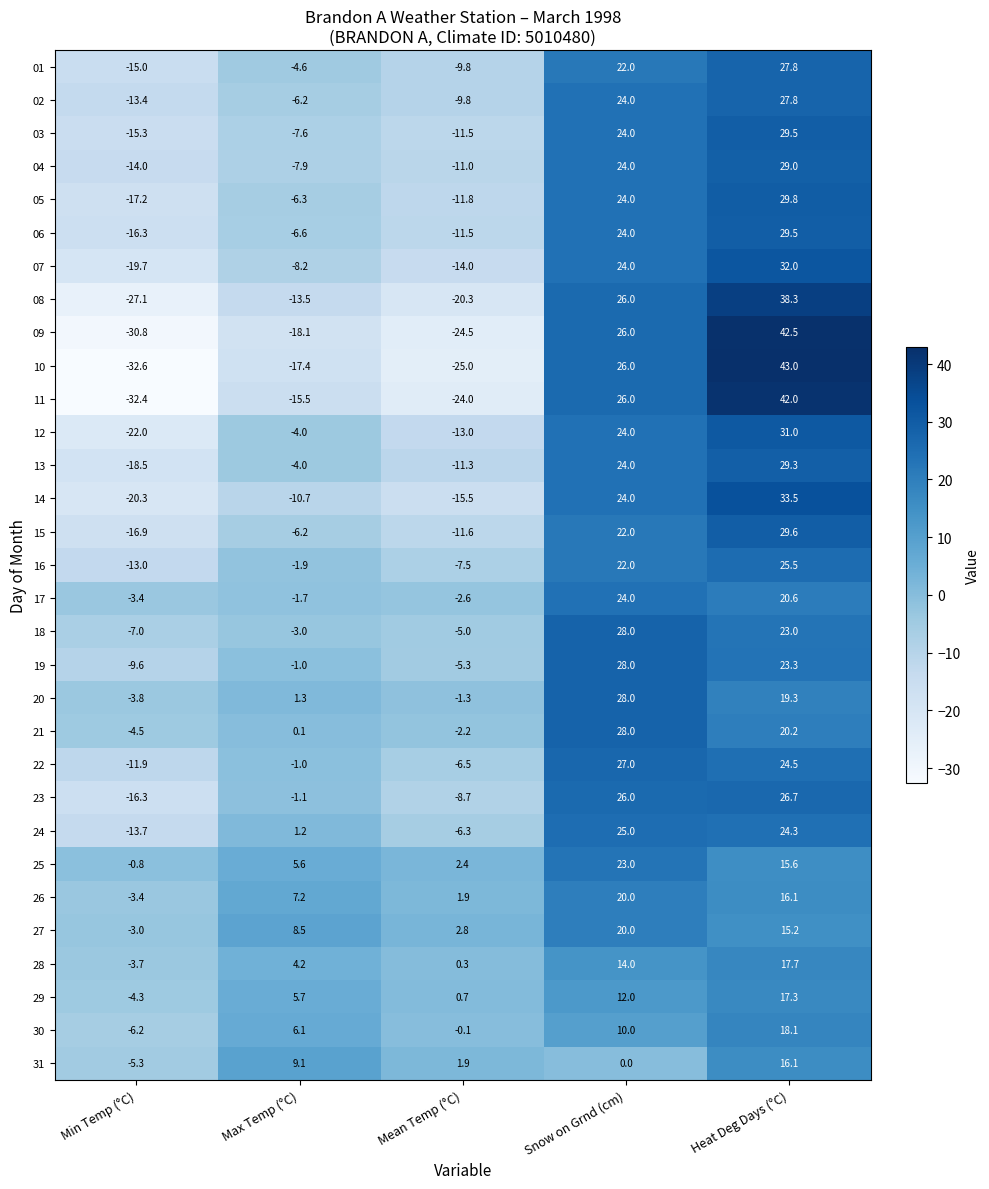

What is the average value of the 24 series?

6.1